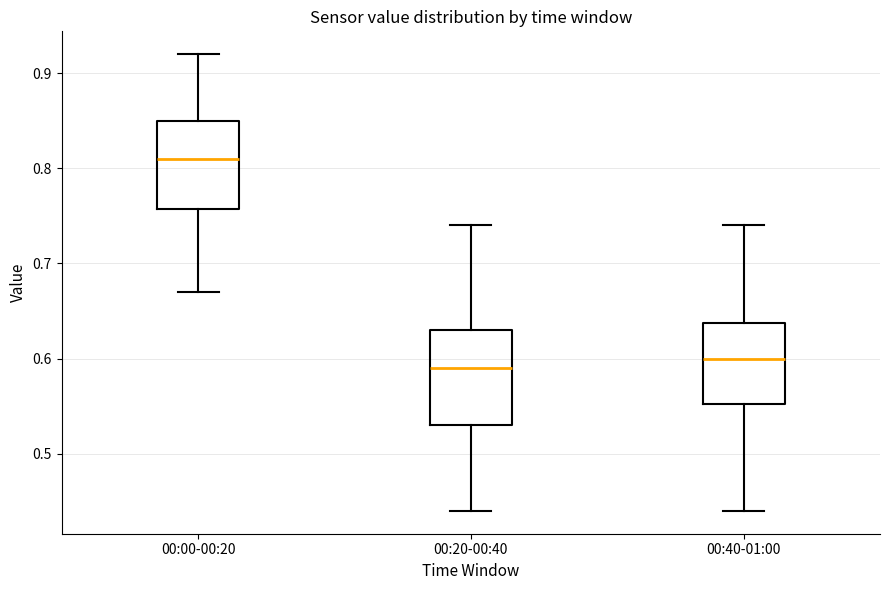

Reading left to right, read every box against the y-axis: the position of its median line, the range the box covers, and the ends of its whiskers. The values are not printed on the chart, so give them approximately, as read against the axis.

00:00-00:20: median 0.81, box 0.76 to 0.85, whiskers 0.67 to 0.92
00:20-00:40: median 0.59, box 0.53 to 0.63, whiskers 0.44 to 0.74
00:40-01:00: median 0.60, box 0.55 to 0.64, whiskers 0.44 to 0.74